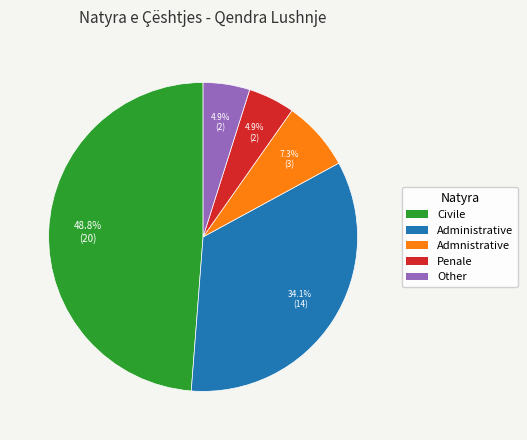

Count the number of slices in the pie.

5